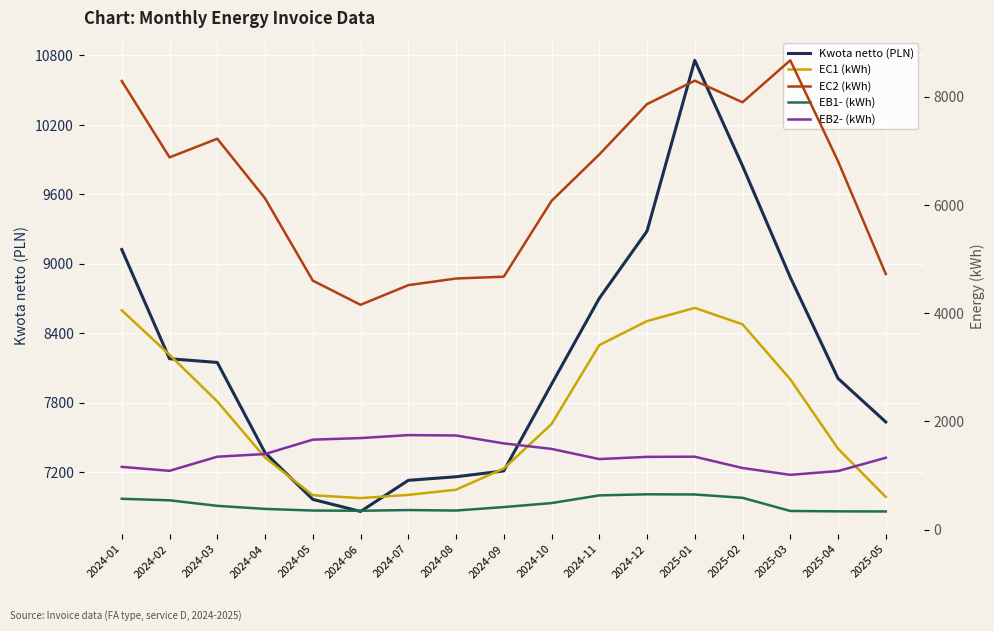

True or false: EB1- (kWh) and EC2 (kWh) cross at least once.

False